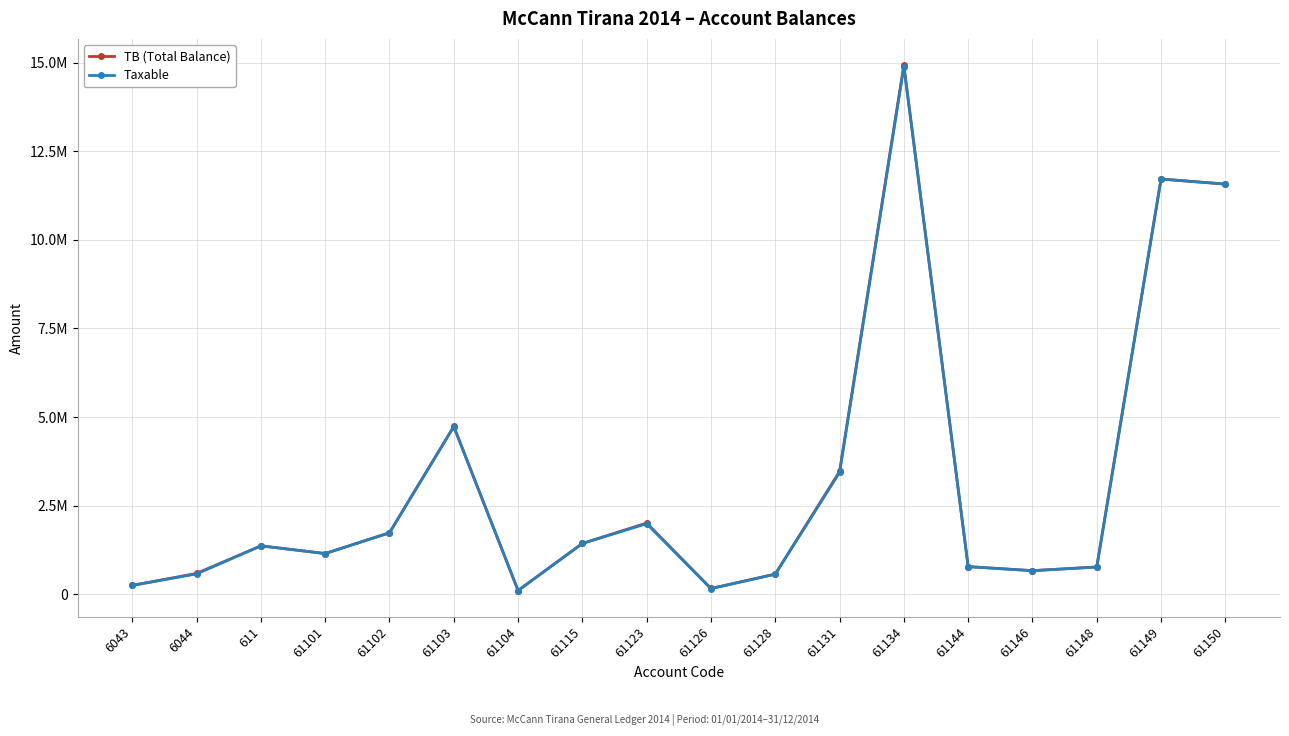

What are all the series names shown in the legend?

TB (Total Balance), Taxable